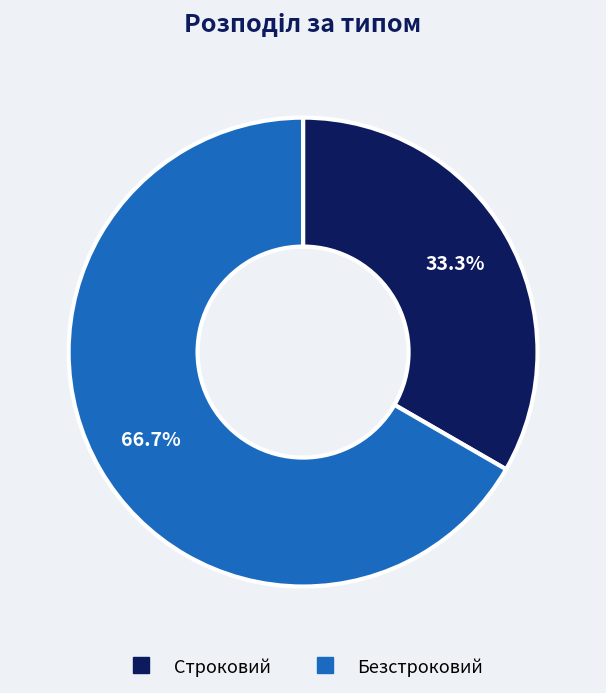

To the nearest percent, what is the combined percentage of Безстроковий and Строковий?

100%